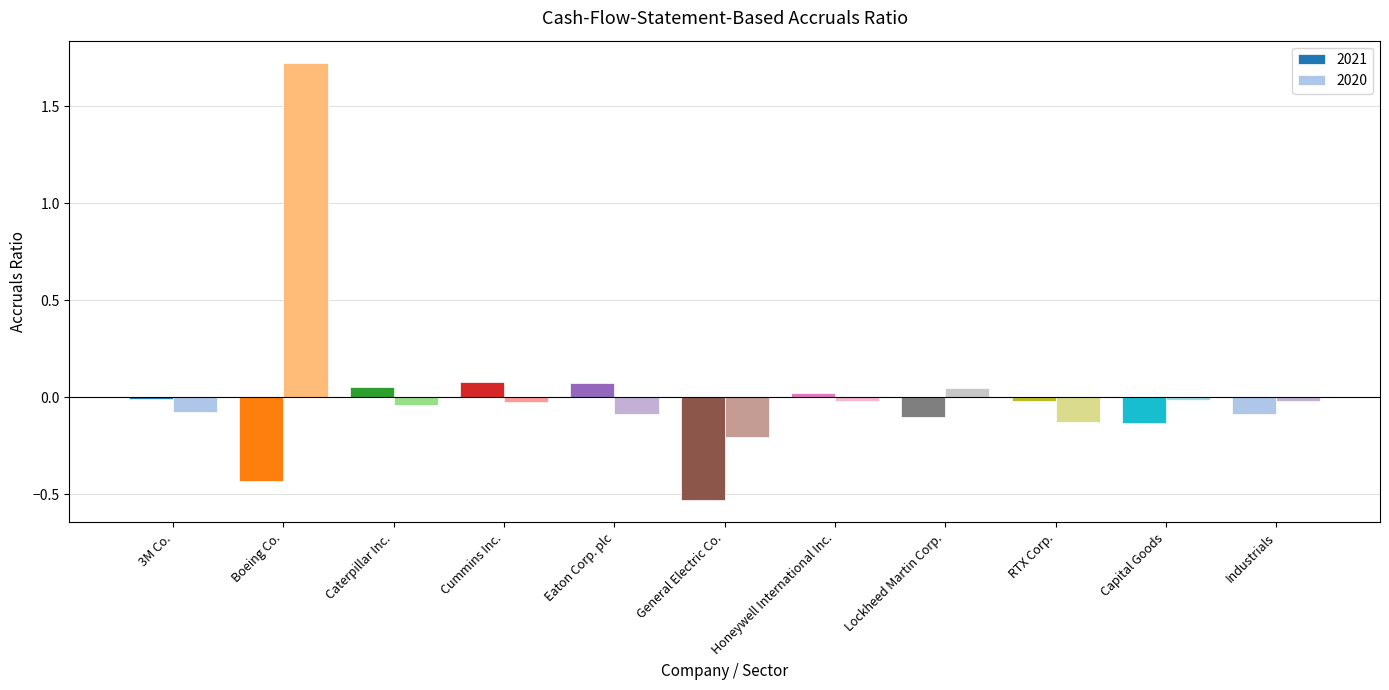

Reading left to right, transcribe all the data shown in this chart.

2021: 3M Co.=-0.0	Boeing Co.=-0.4	Caterpillar Inc.=0.1	Cummins Inc.=0.1	Eaton Corp. plc=0.1	General Electric Co.=-0.5	Honeywell International Inc.=0.0	Lockheed Martin Corp.=-0.1	RTX Corp.=-0.0	Capital Goods=-0.1	Industrials=-0.1
2020: 3M Co.=-0.1	Boeing Co.=1.7	Caterpillar Inc.=-0.0	Cummins Inc.=-0.0	Eaton Corp. plc=-0.1	General Electric Co.=-0.2	Honeywell International Inc.=-0.0	Lockheed Martin Corp.=0.0	RTX Corp.=-0.1	Capital Goods=-0.0	Industrials=-0.0